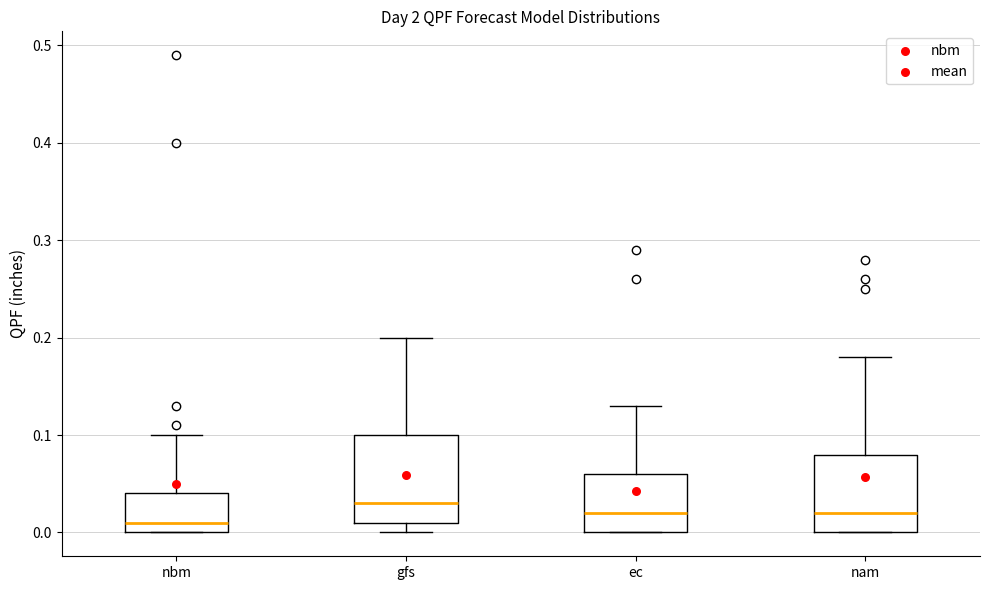

Reading left to right, read every box against the y-axis: the position of its median line, the range the box covers, and the ends of its whiskers. The values are not printed on the chart, so give them approximately, as read against the axis.

nbm: median 0.01, box 0.00 to 0.04, whiskers 0.00 to 0.10
gfs: median 0.03, box 0.01 to 0.10, whiskers 0.00 to 0.20
ec: median 0.02, box 0.00 to 0.06, whiskers 0.00 to 0.13
nam: median 0.02, box 0.00 to 0.08, whiskers 0.00 to 0.18